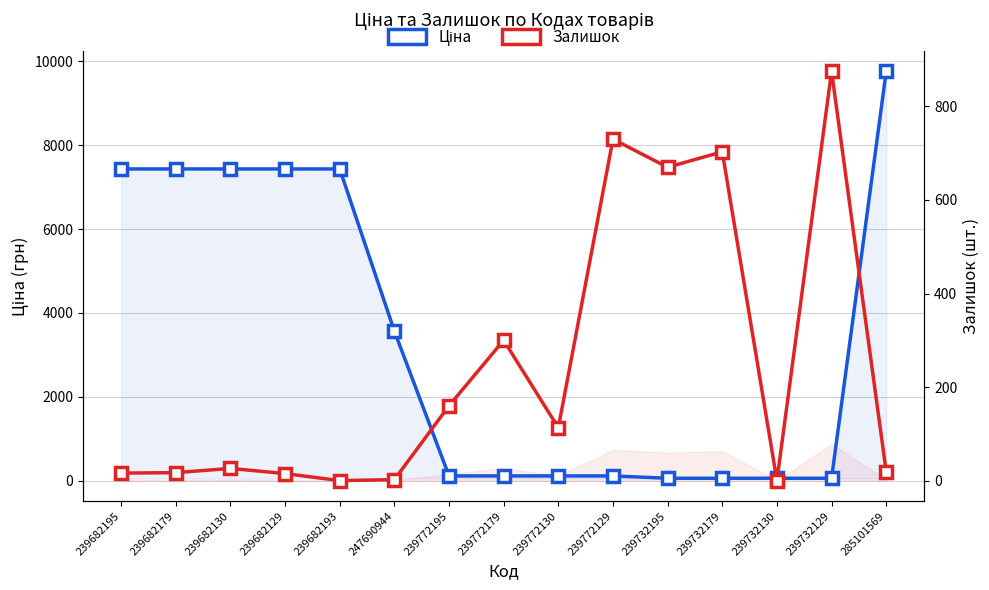

How many interior local peaks does the Залишок series have?

5